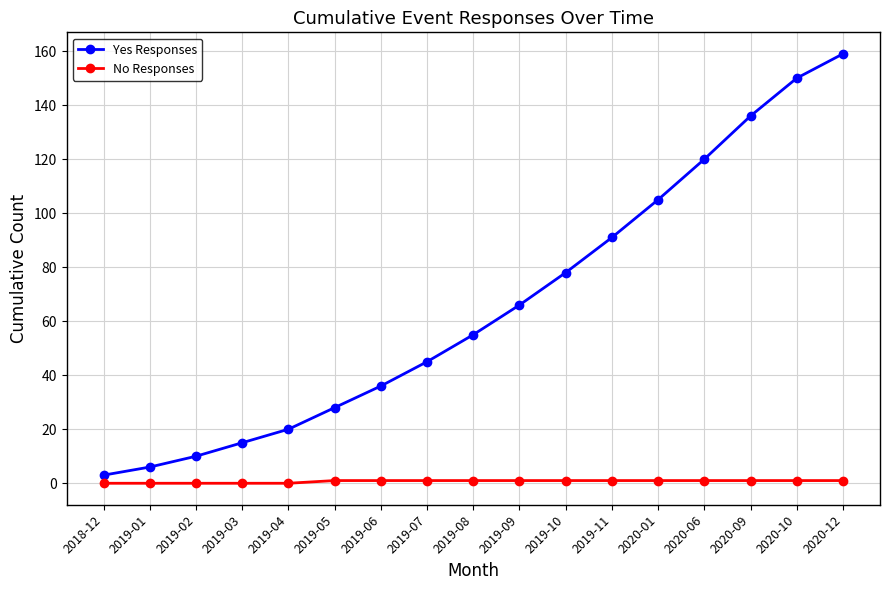

True or false: Yes Responses and No Responses intersect in this chart.

False